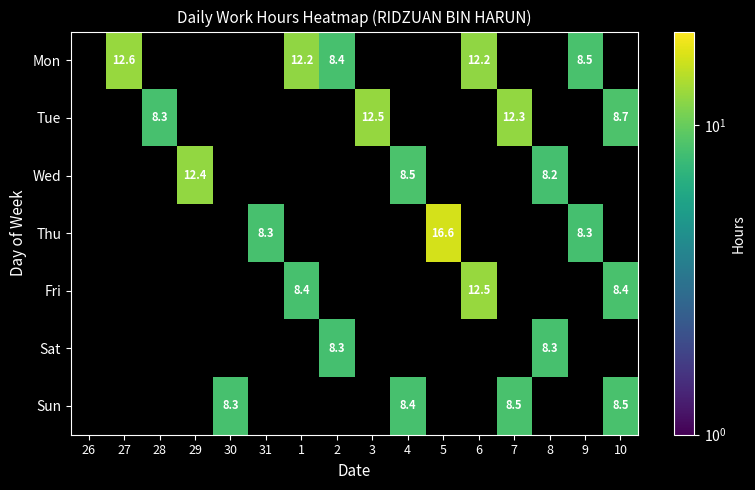

How many values in Tue are above zero?

4